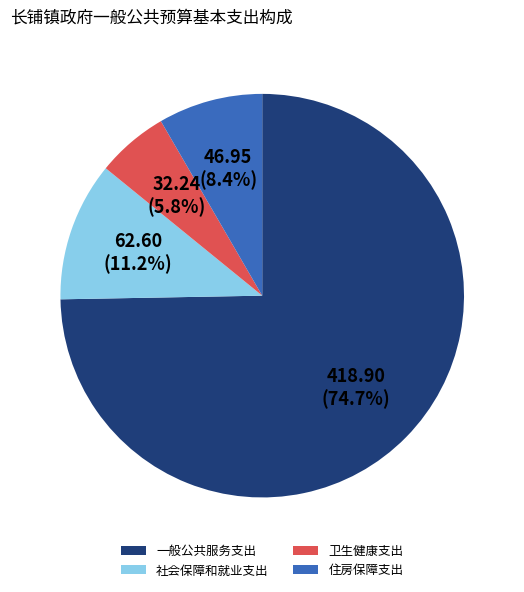

Approximately how many times larger is the value at 社会保障和就业支出 compared to 一般公共服务支出?

0.1